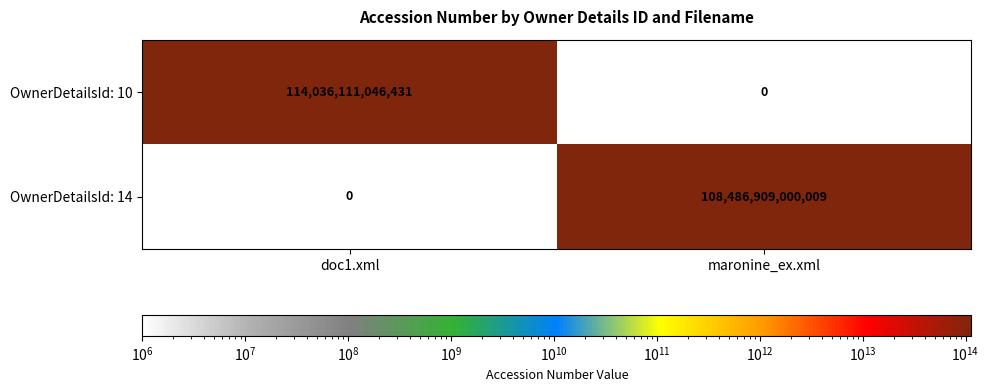

Rank the series at maronine_ex.xml from highest to lowest value.

OwnerDetailsId: 14, OwnerDetailsId: 10